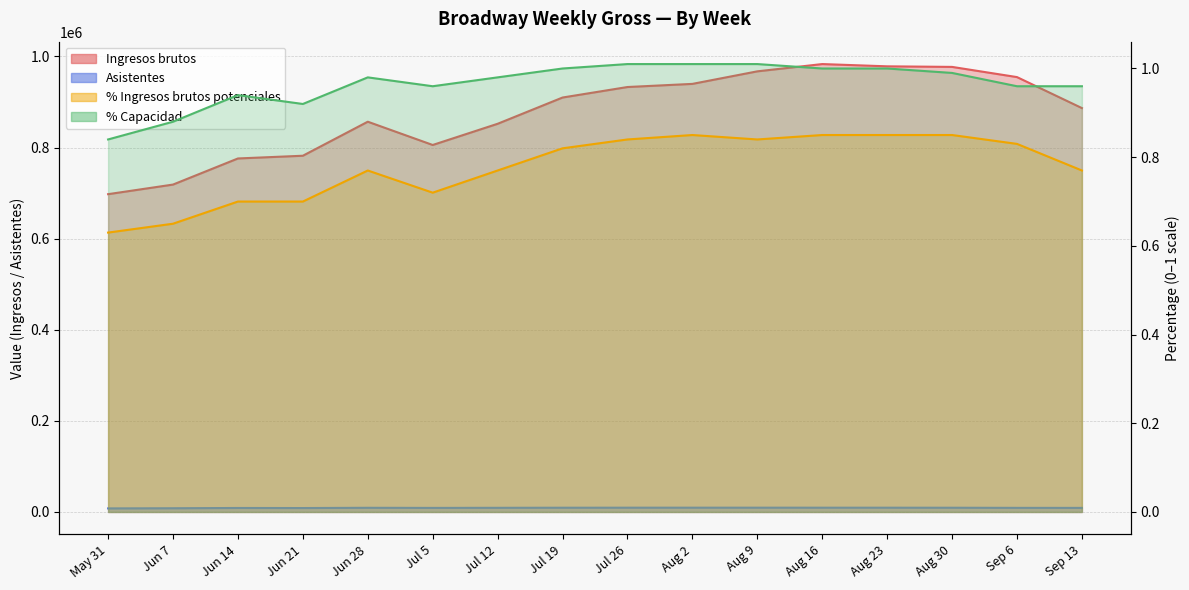

Which has a higher value, Jun 21 or Jul 12?

Jul 12